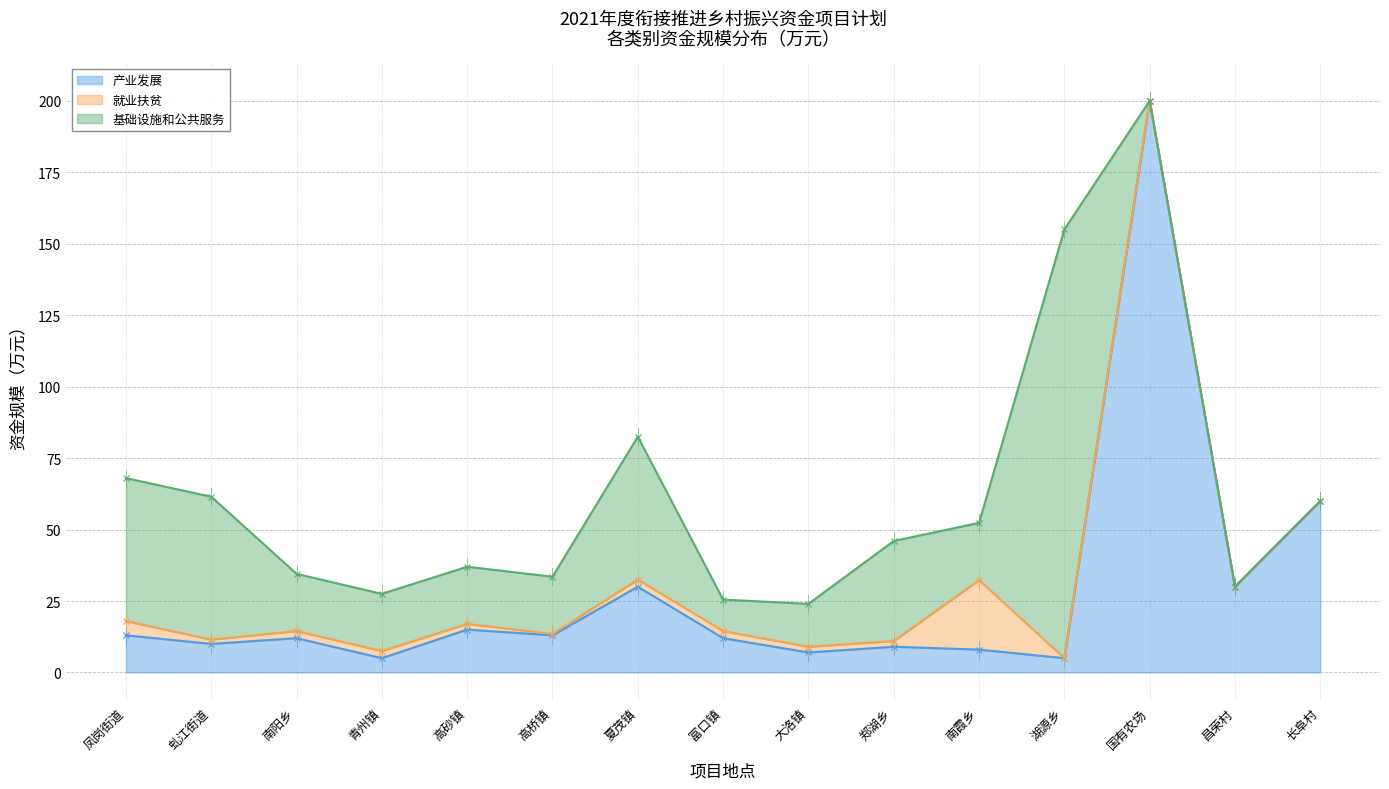

Which series changed the most between 郑湖乡 and 长阜村?

产业发展